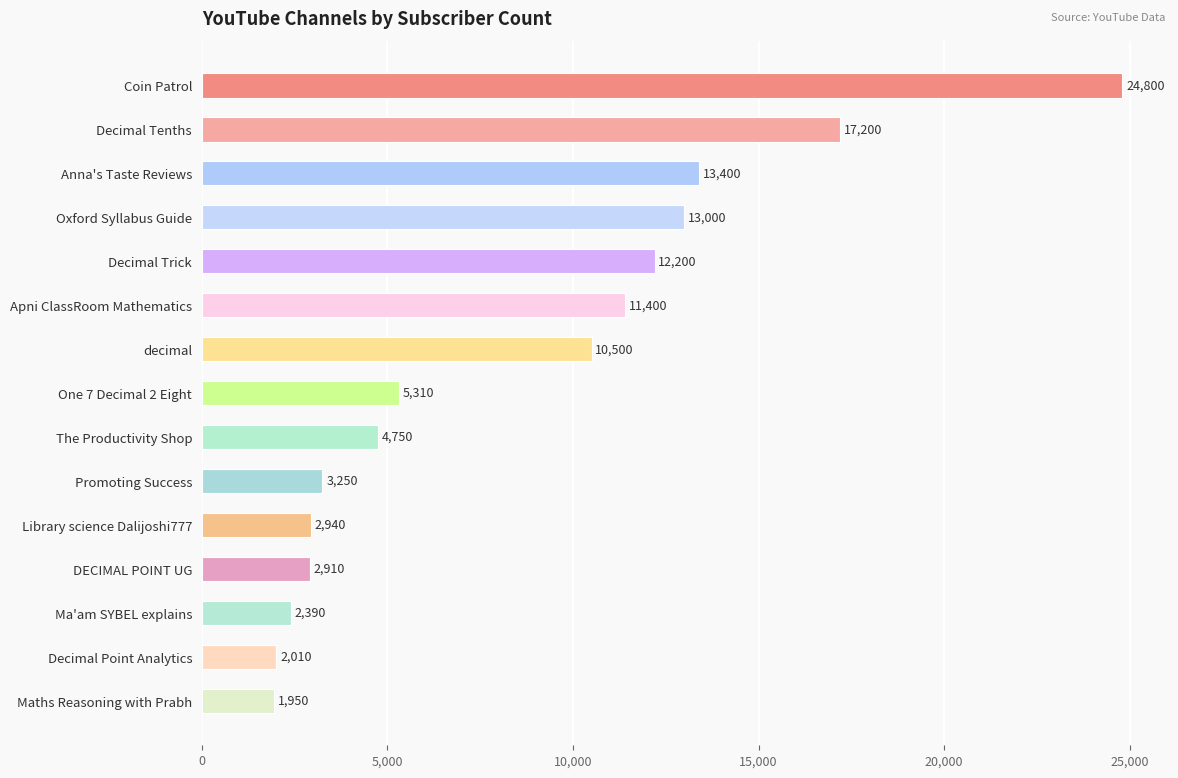

Rank the categories by value from lowest to highest.

Maths Reasoning with Prabh, Decimal Point Analytics, Ma'am SYBEL explains, DECIMAL POINT UG, Library science Dalijoshi777, Promoting Success, The Productivity Shop, One 7 Decimal 2 Eight, decimal, Apni ClassRoom Mathematics, Decimal Trick, Oxford Syllabus Guide, Anna's Taste Reviews, Decimal Tenths, Coin Patrol